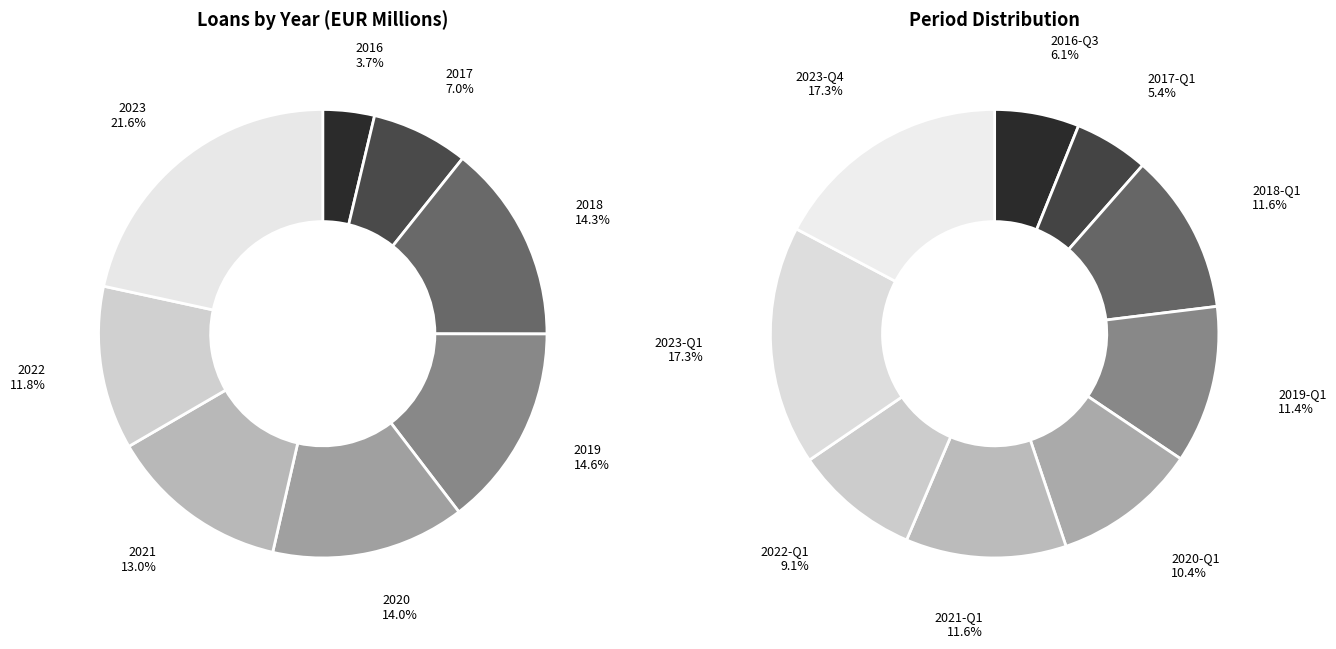

Combined, do 2022-Q4 and 2023-Q1 account for over 50%?

No